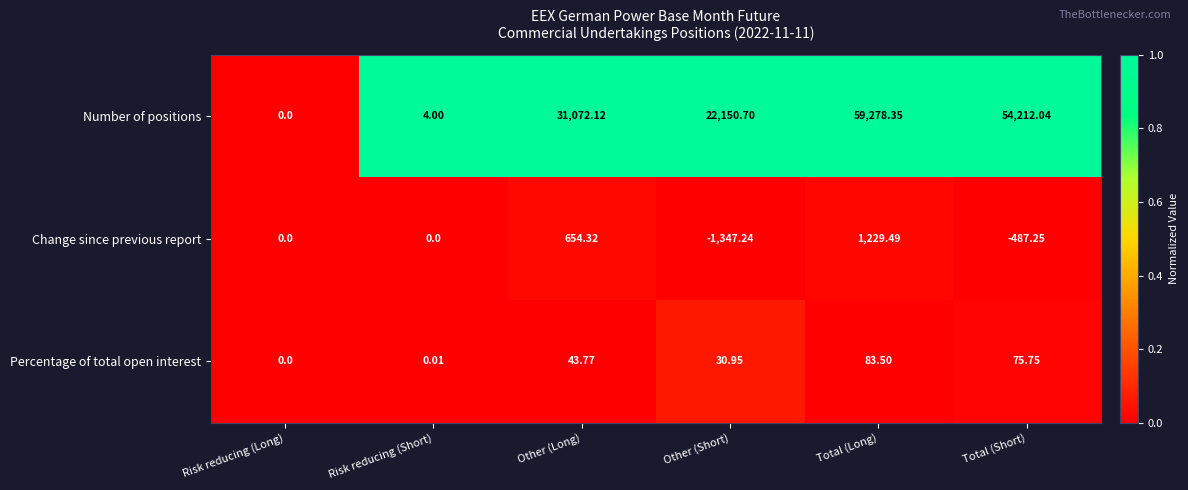

Which series has the largest range (max minus min)?

Number of positions